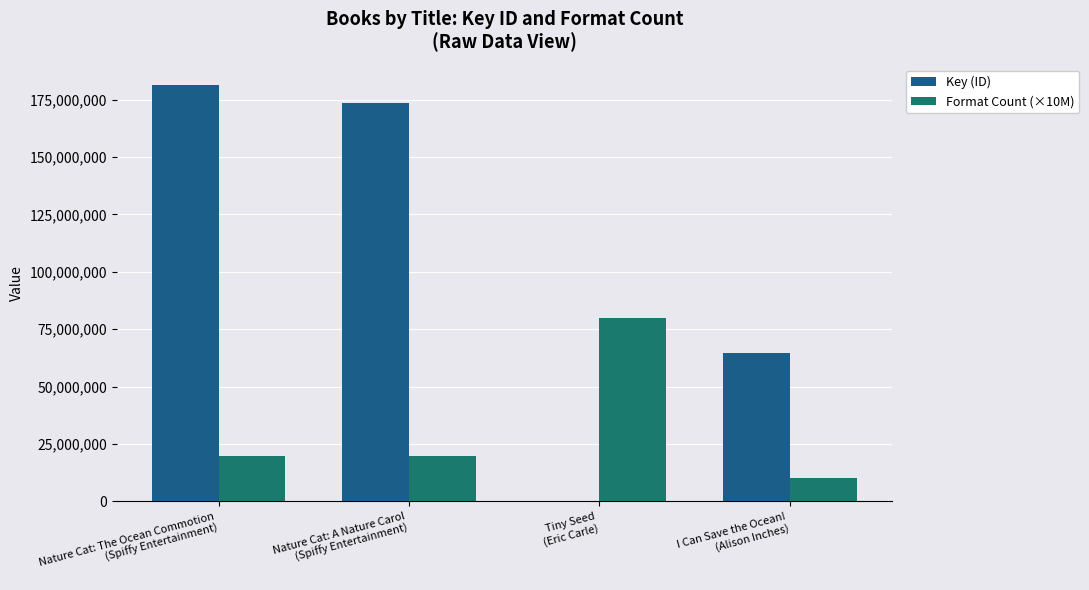

Rank the series by their average value, from highest to lowest.

Key (ID), Format Count (×10M)